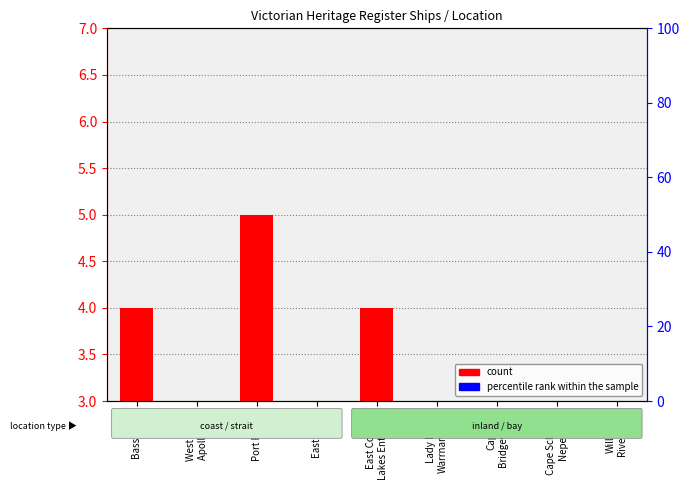

True or false: count has a value of 2 at Lady Bay
Warrnambool.

False